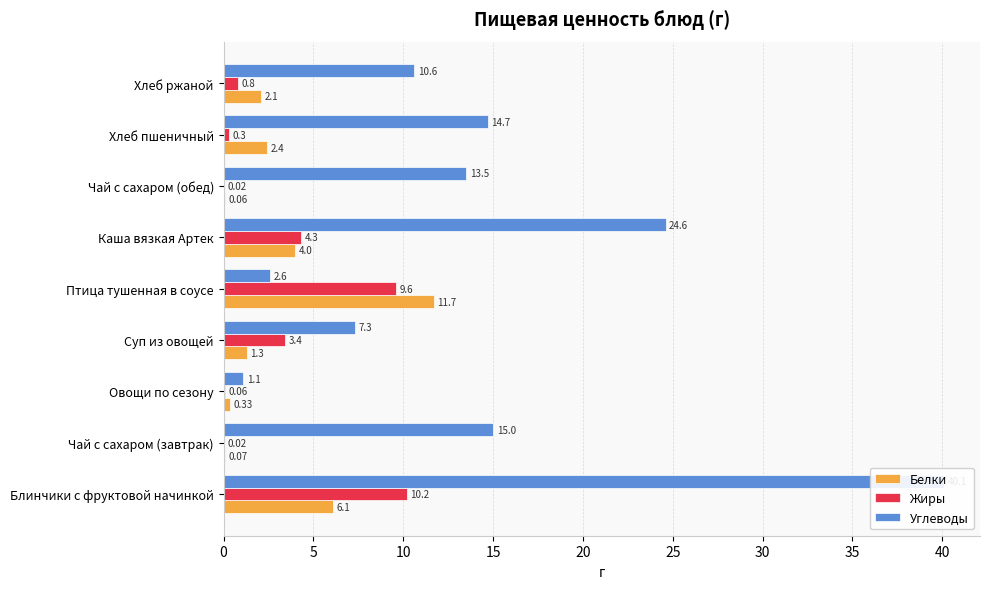

How many series are shown in this chart?

3